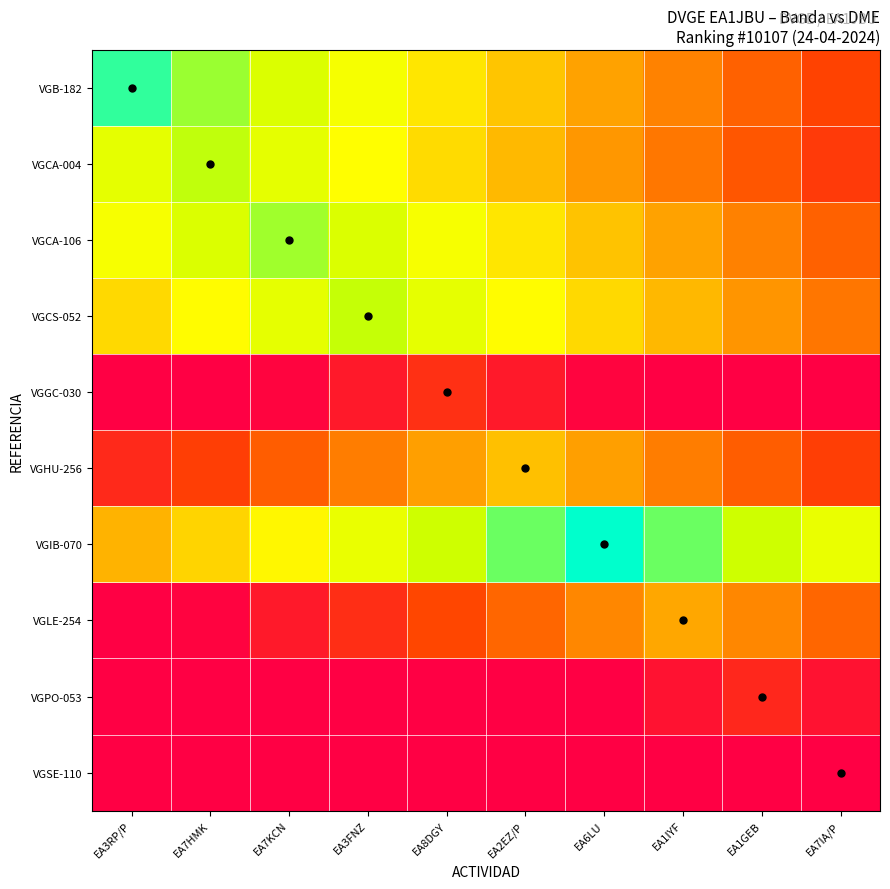

At which category is the sum across all series the highest?

EA7IA/P